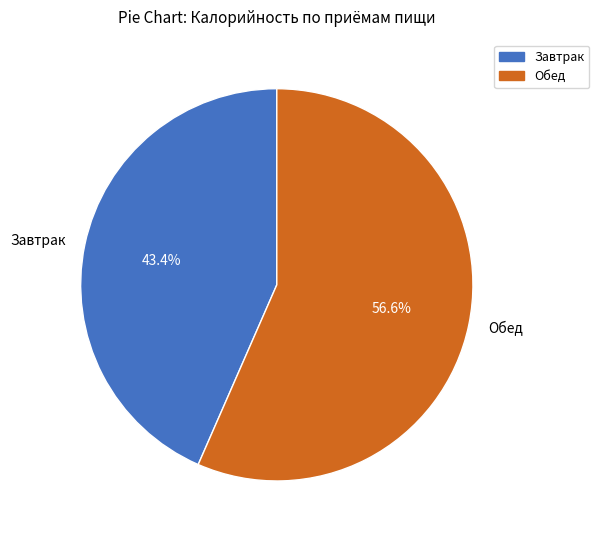

Which slice is the largest?

Обед